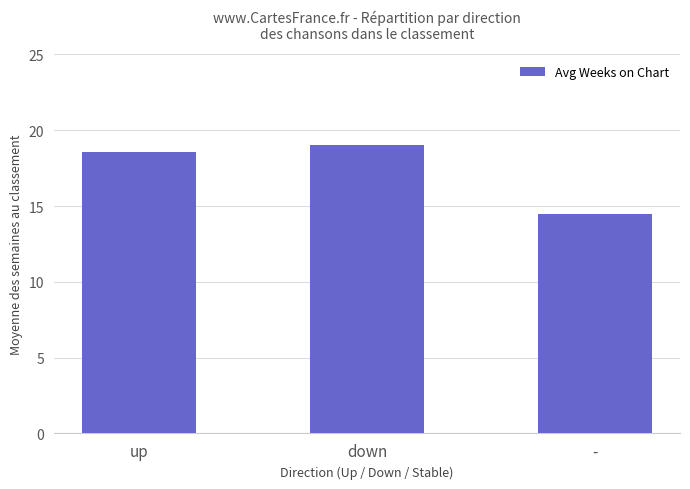

What is the ratio of the value at down to the value at -?

1.3